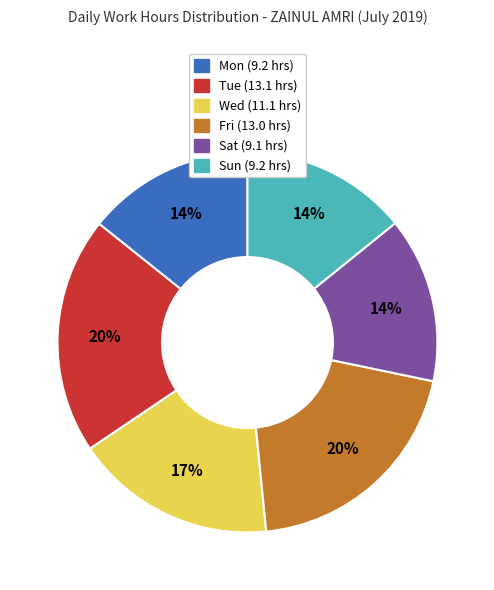

To the nearest percent, what is the difference between the largest and smallest slice percentages?

6%